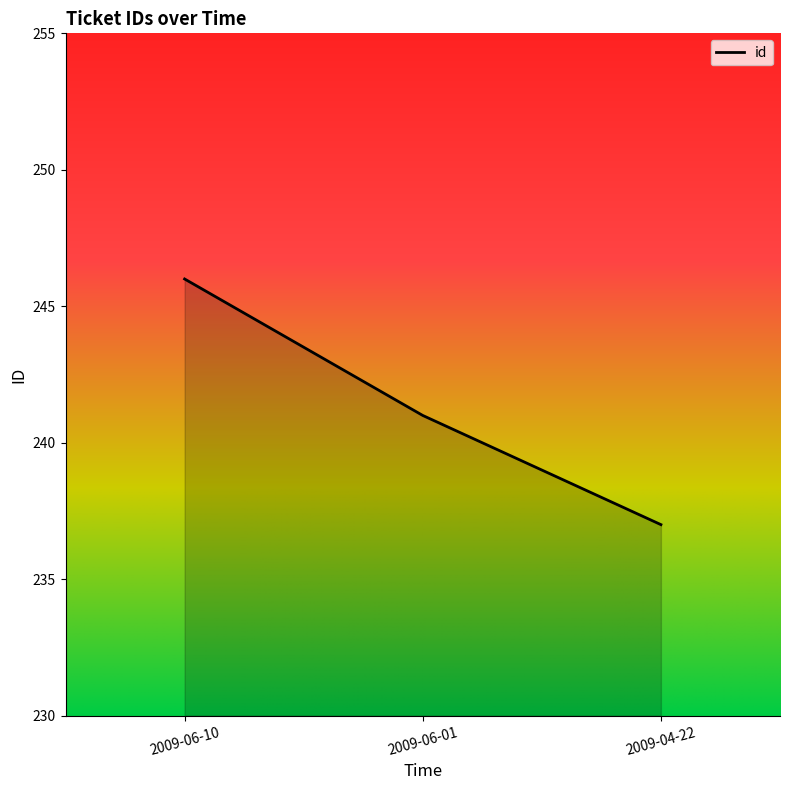

True or false: the data shows 167 at 2009-06-10.

False